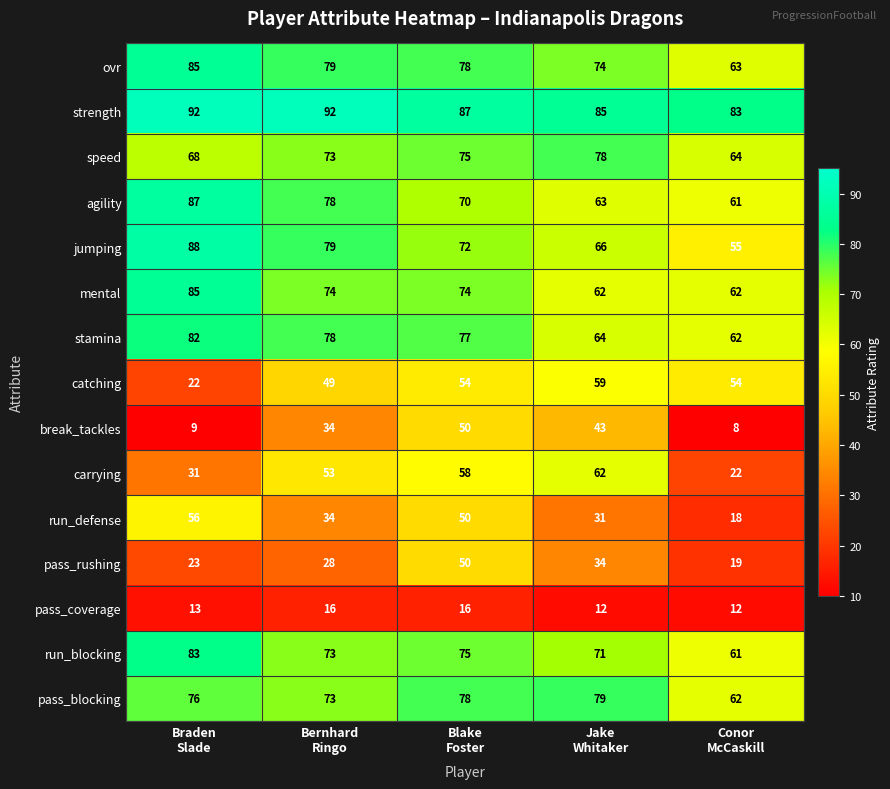

What is the maximum value for jumping?

88